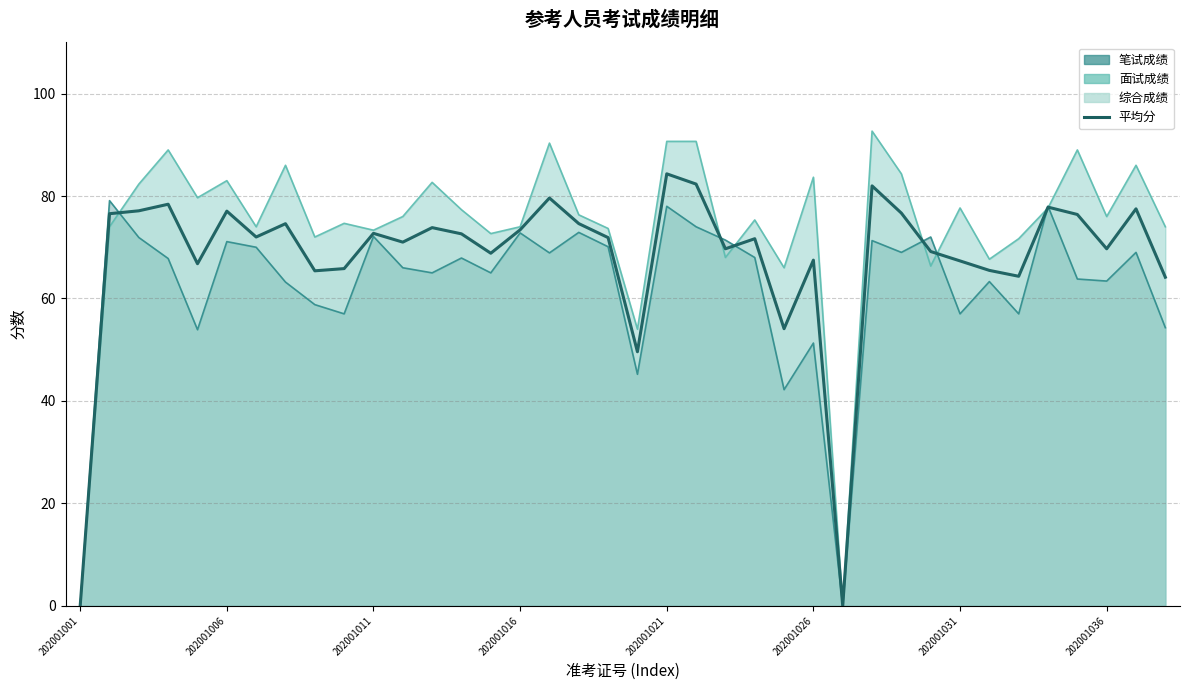

Reading right to left, transcribe all the data shown in this chart.

64.2	77.5	69.7	76.4	77.8	64.3	65.5	67.3	69.2	76.7	82.0	0.0	67.5	54.1	71.7	69.7	82.3	84.3	49.6	71.9	74.6	79.6	73.4	68.8	72.6	73.8	71.0	72.7	65.8	65.4	74.6	72.0	77.0	66.8	78.4	77.1	76.5	0.0